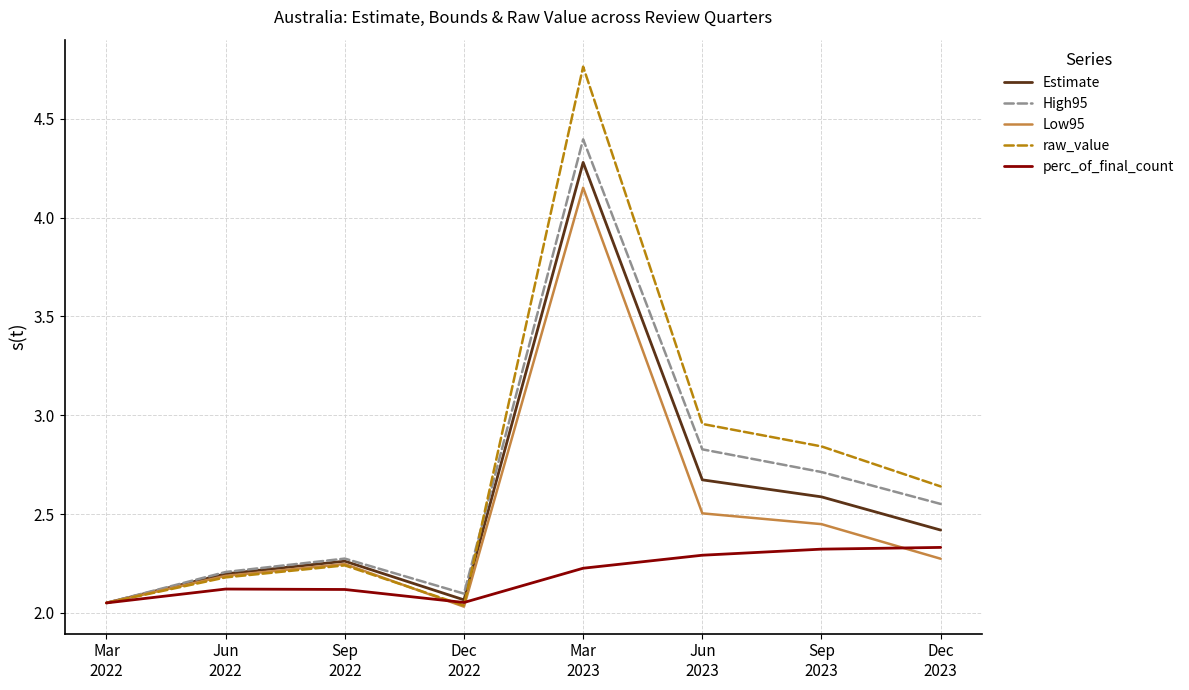

Which series has the widest spread of values?

raw_value